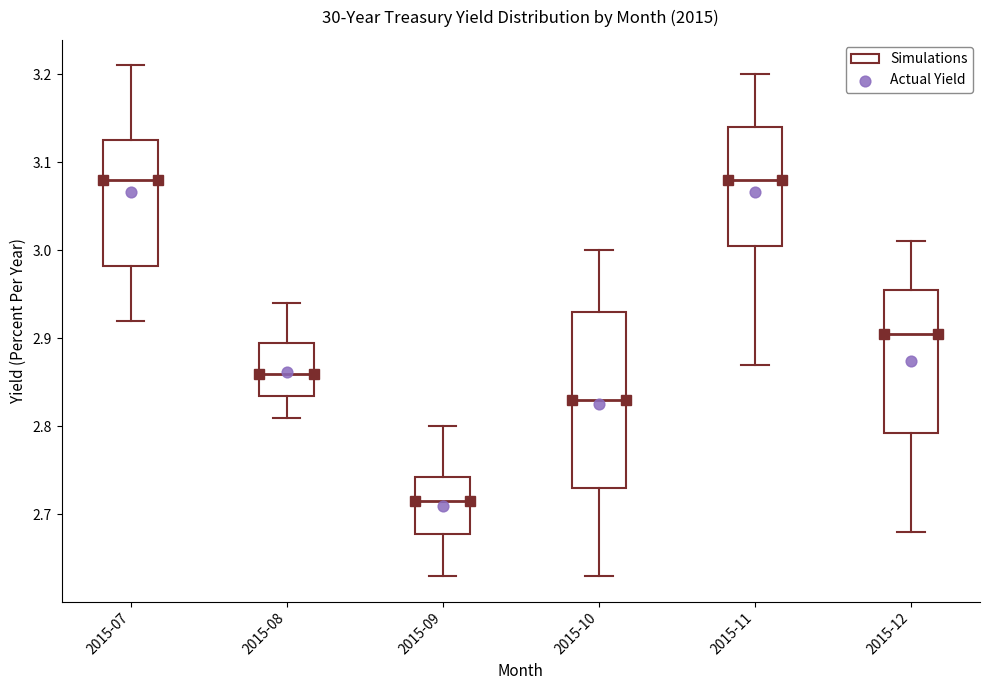

Reading left to right, transcribe this box plot: for each box, give where its median line is, the range the box spans, and where its two whiskers end, as read against the y-axis. The values are not printed on the chart, so give them approximately, as read against the axis.

2015-07: median 3.08, box 2.98 to 3.13, whiskers 2.92 to 3.21
2015-08: median 2.86, box 2.84 to 2.90, whiskers 2.81 to 2.94
2015-09: median 2.72, box 2.68 to 2.74, whiskers 2.63 to 2.80
2015-10: median 2.83, box 2.73 to 2.93, whiskers 2.63 to 3.00
2015-11: median 3.08, box 3.01 to 3.14, whiskers 2.87 to 3.20
2015-12: median 2.91, box 2.79 to 2.96, whiskers 2.68 to 3.01